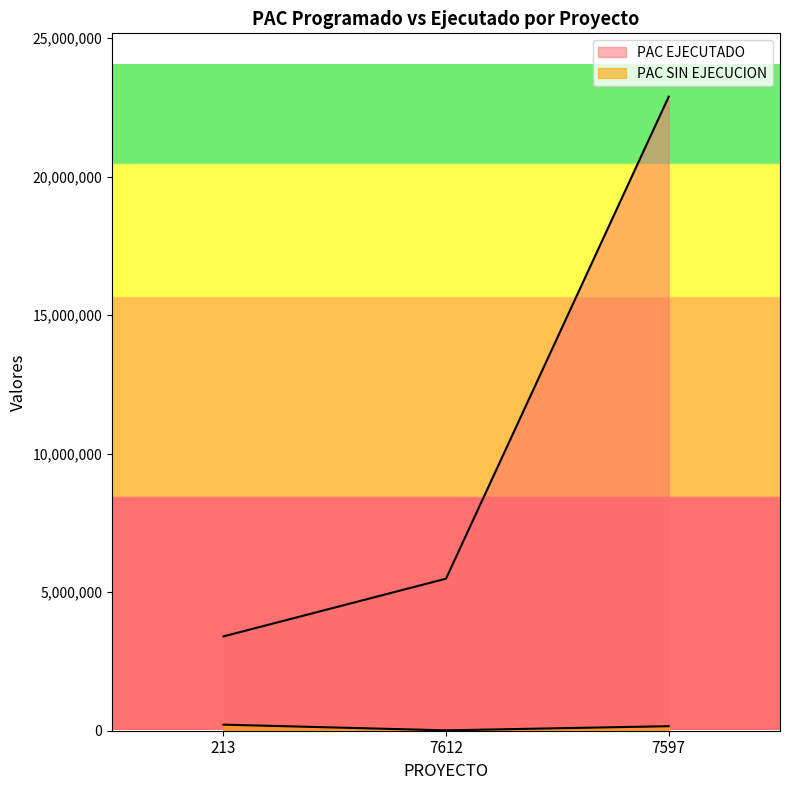

List the labels in order of PAC EJECUTADO value, smallest first.

213, 7612, 7597